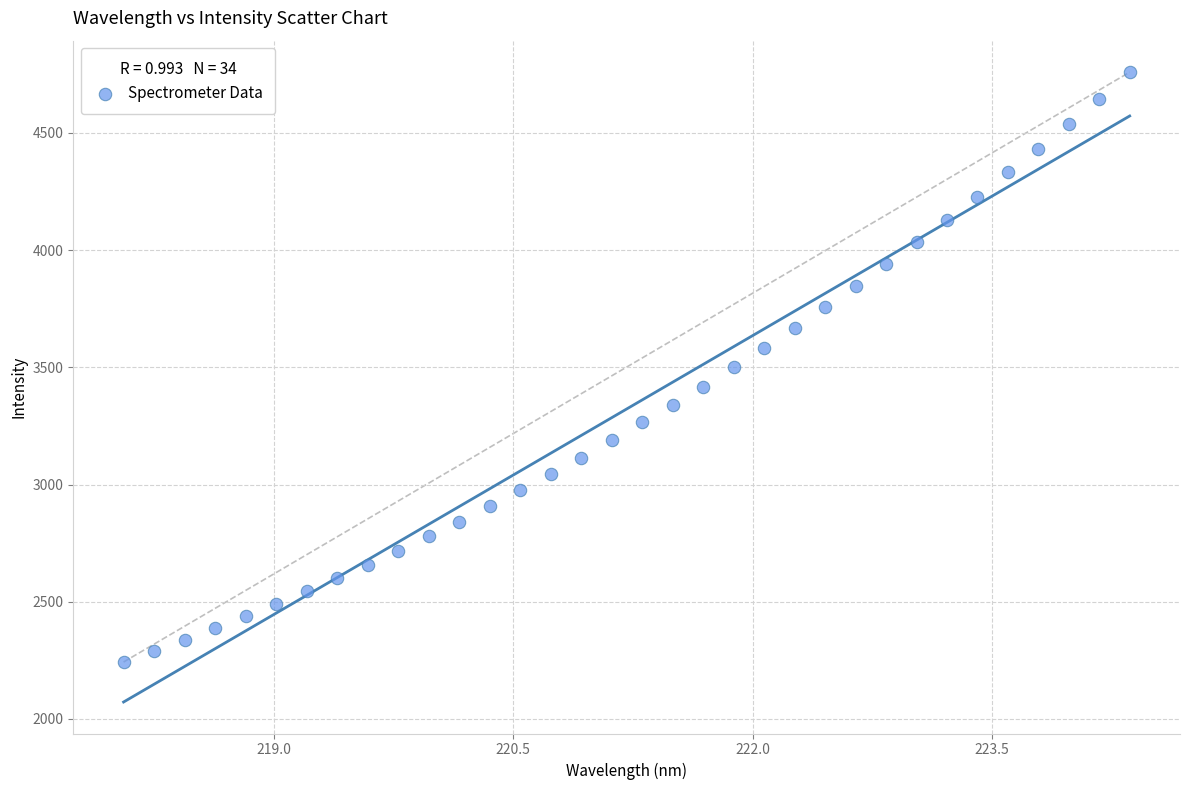

What is the range of X values (max minus min)?

6.3